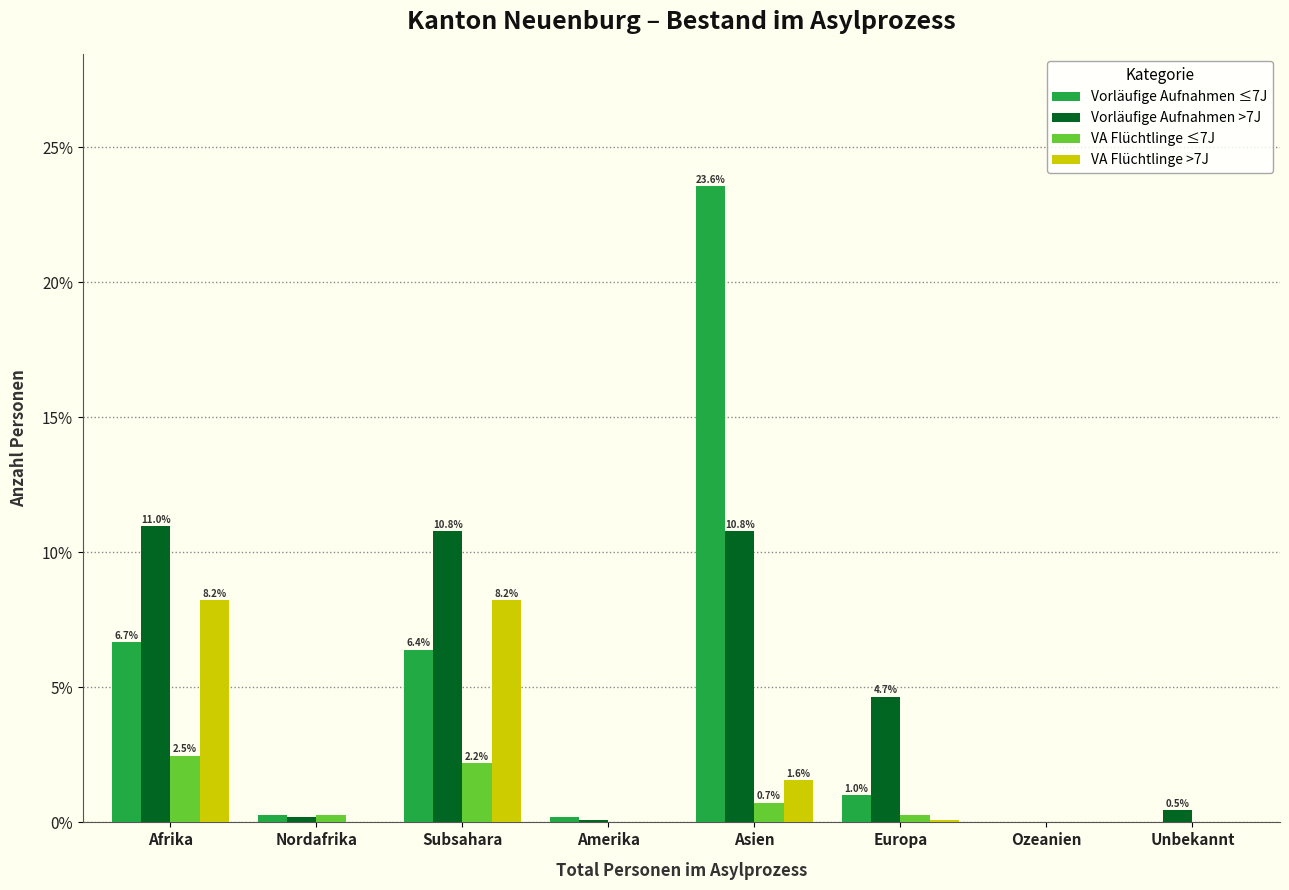

At which category is the sum across all series the highest?

Asien